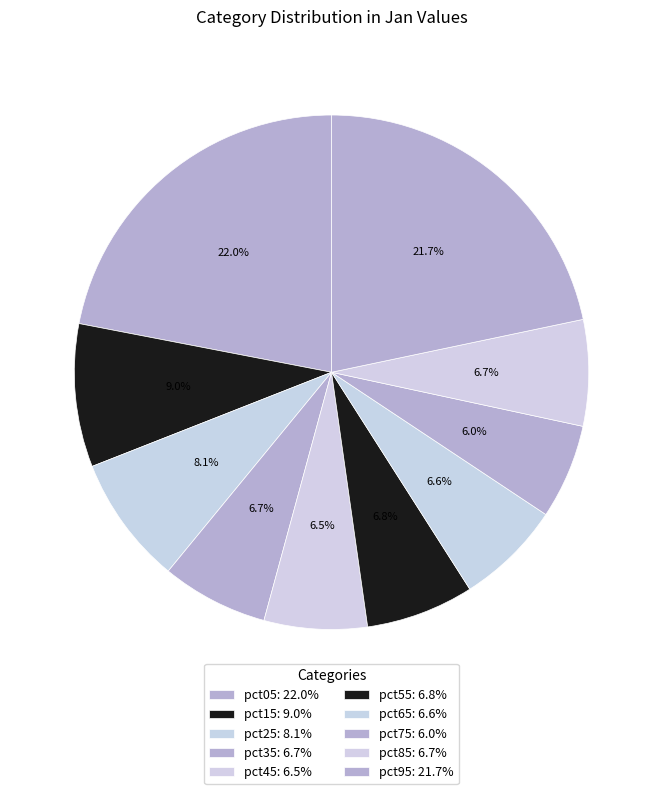

Is it true that pct45 is 1% of the pie?

False